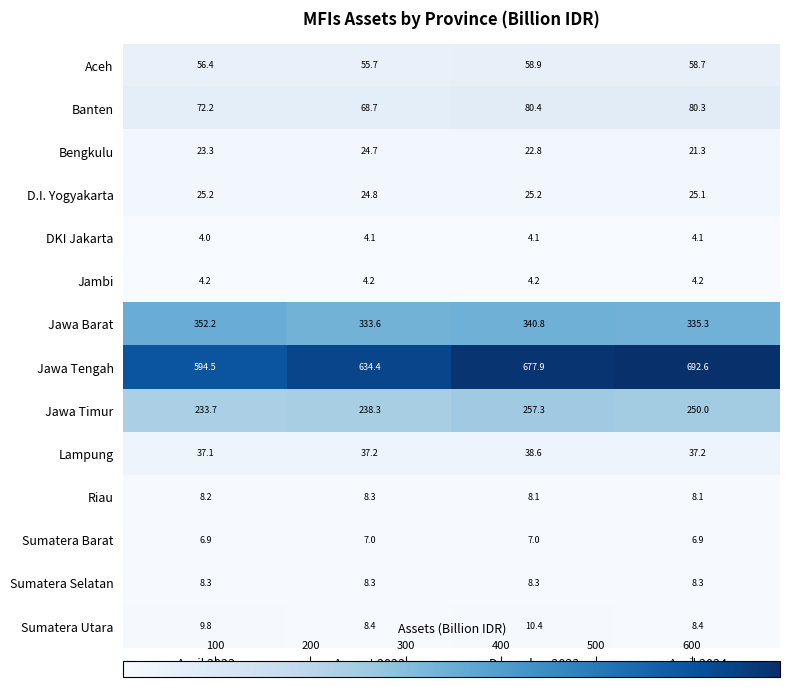

The value of Bengkulu at April 2024 is 29.0. True or false?

False